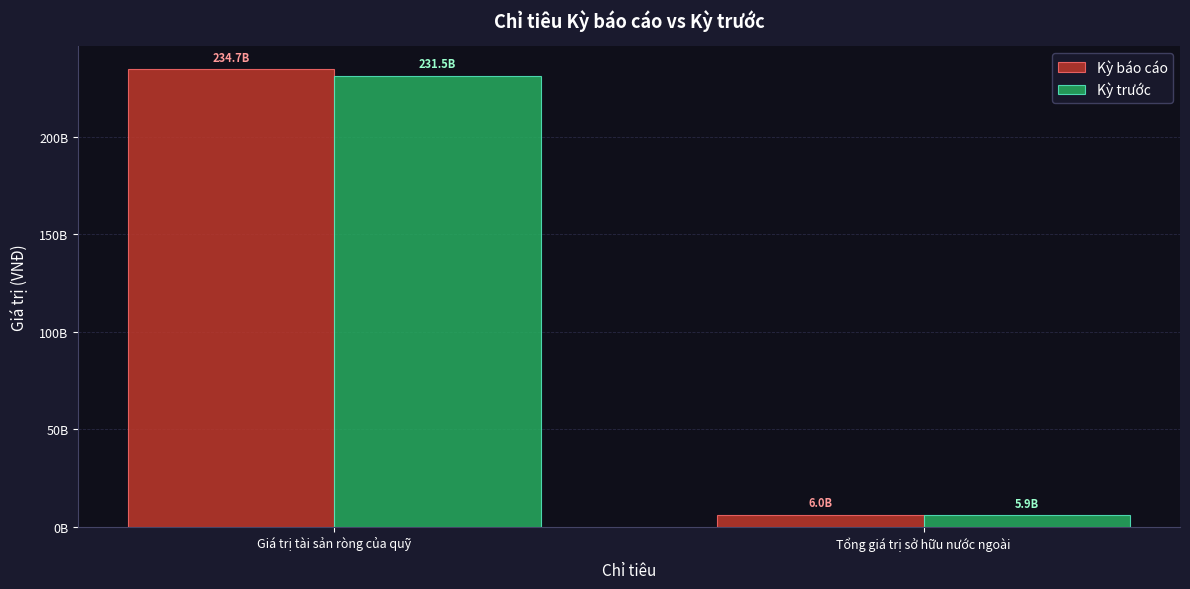

List the labels in order of Kỳ báo cáo value, largest first.

Giá trị tài sản ròng của quỹ, Tổng giá trị sở hữu nước ngoài